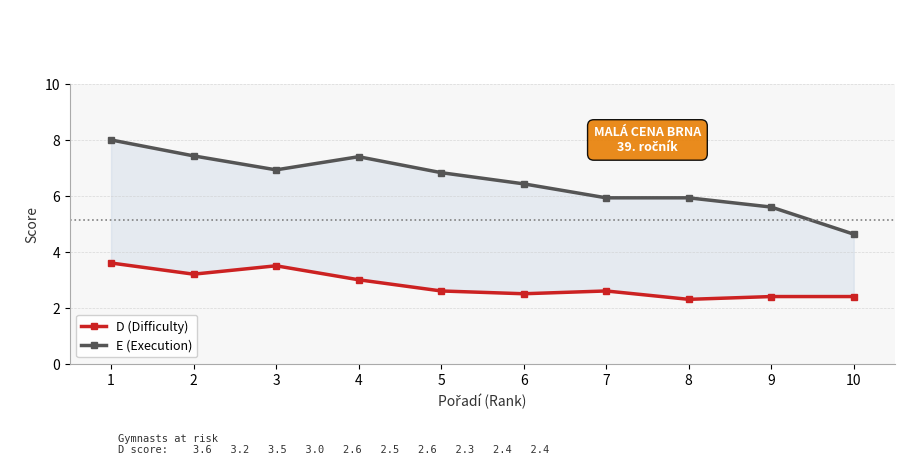

Is the value of D (Difficulty) at 2 greater than the value of E (Execution) at 7?

No